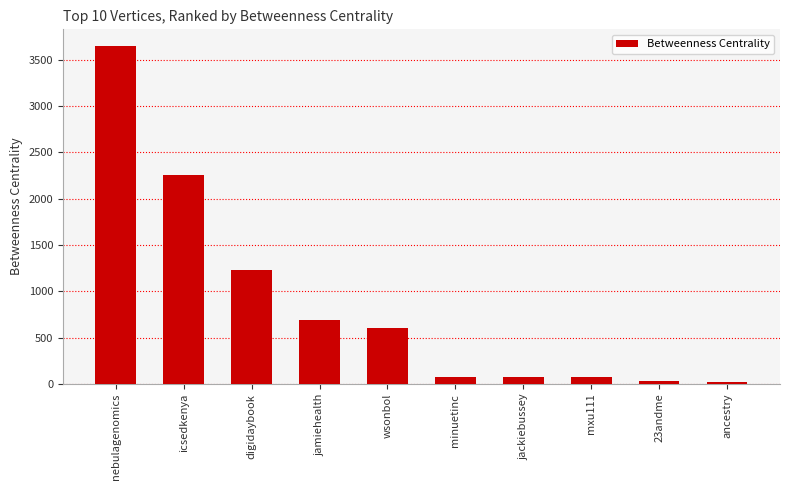

How many bars are there in total?

10